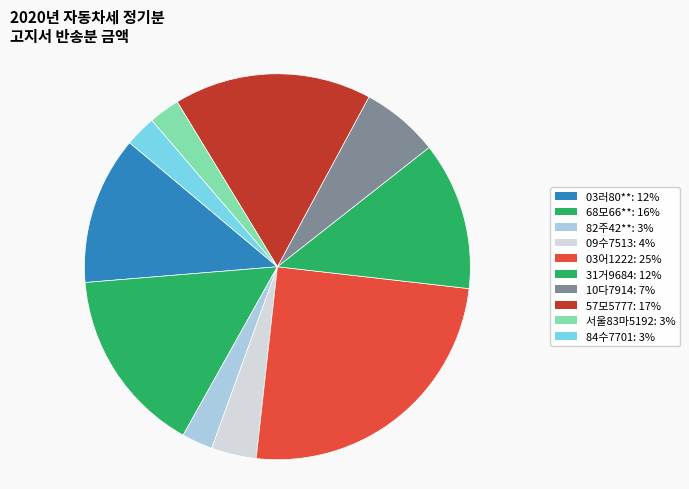

How many slices are in this pie chart?

10